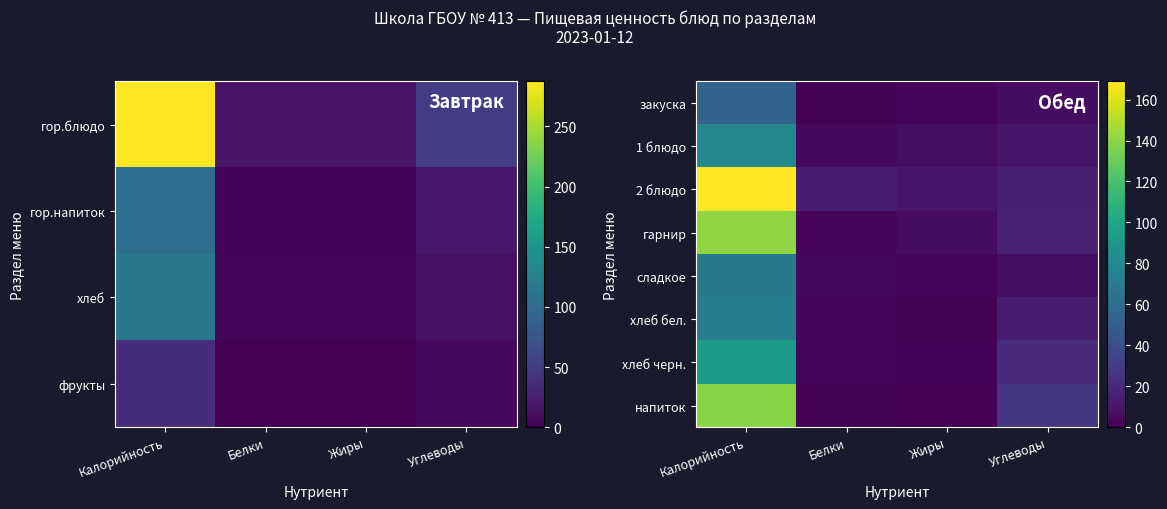

Rank the categories by хлеб черн. value from highest to lowest.

Калорийность, Углеводы, Белки, Жиры